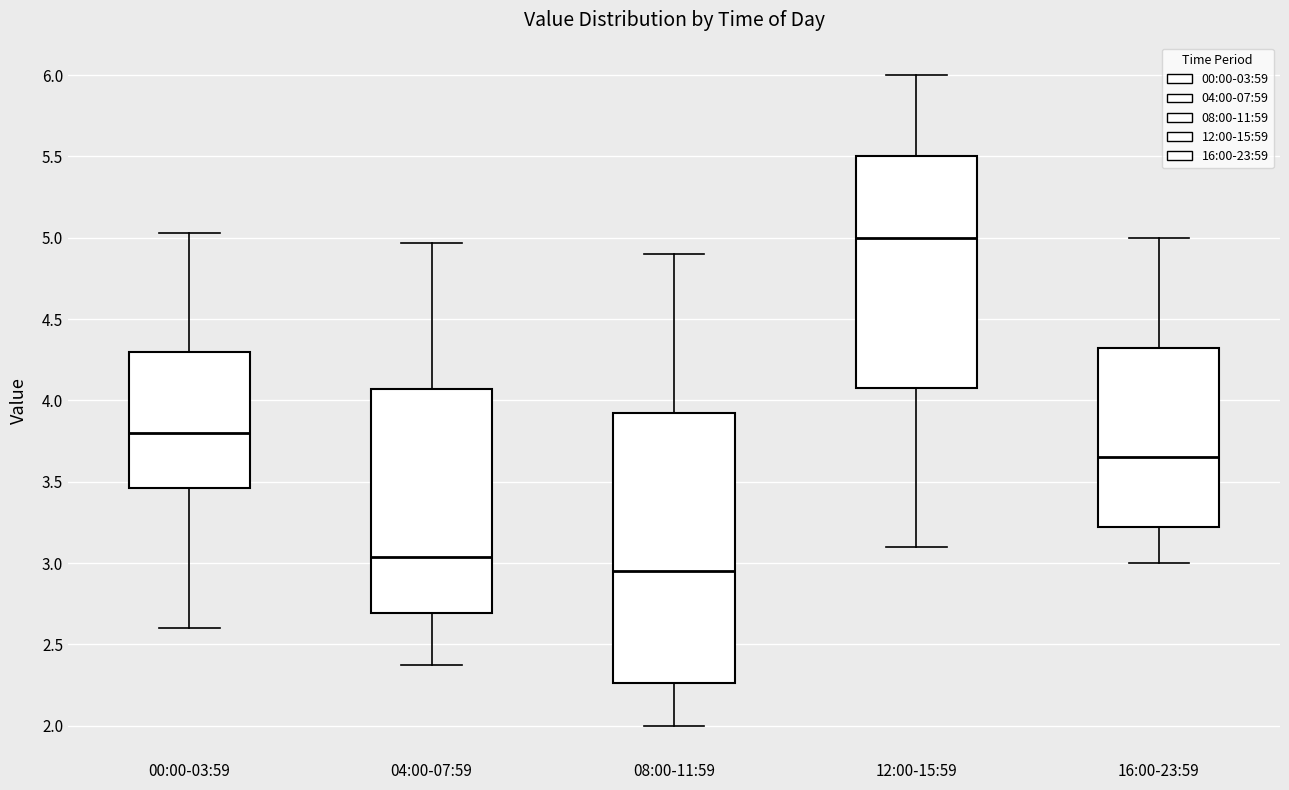

Which box's median line is the highest?

12:00-15:59